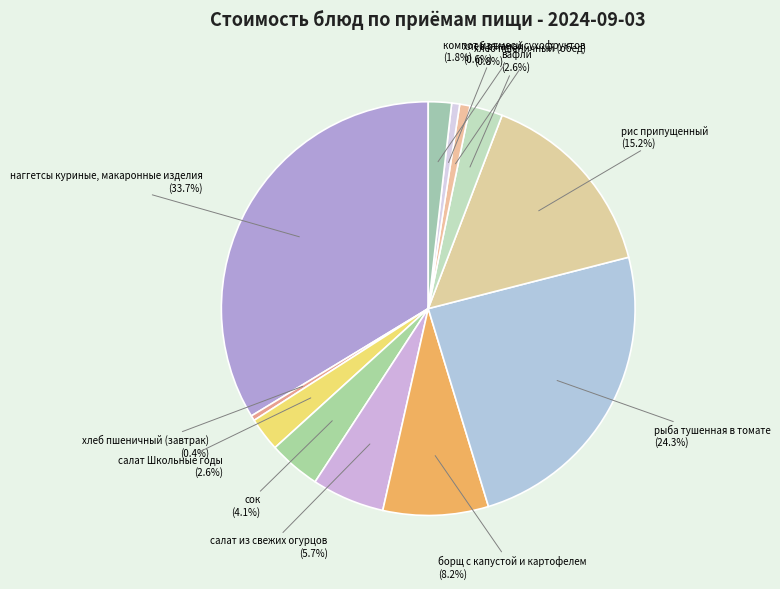

Do хлеб пшеничный (завтрак) and хлеб ржаной together represent more than half of the pie?

No